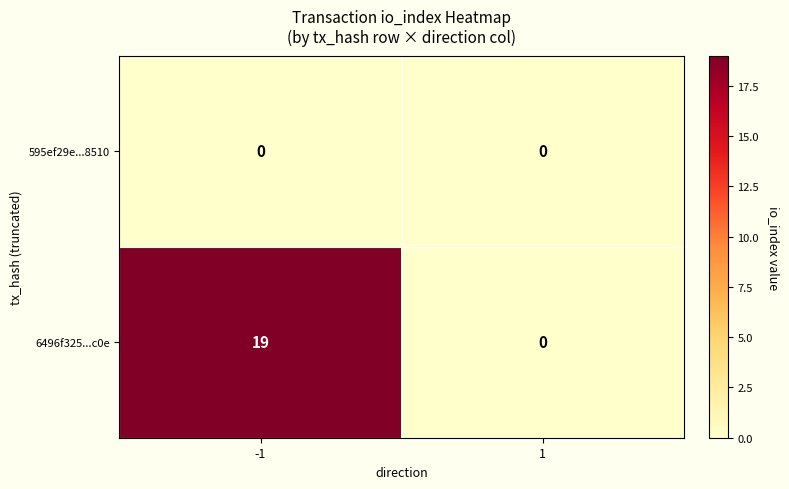

What is the difference between the maximum and minimum values in the 6496f325...c0e series?

19